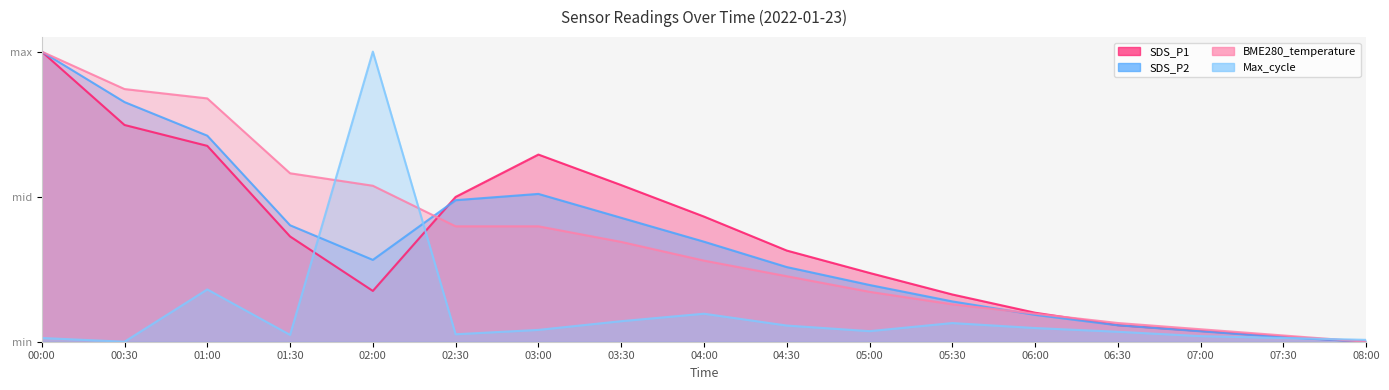

Reading right to left, extract all data points from this chart.

SDS_P1: 0.0	0.0	0.0	0.1	0.1	0.2	0.2	0.3	0.4	0.5	0.6	0.5	0.2	0.4	0.7	0.7	1.0
SDS_P2: 0.0	0.0	0.0	0.1	0.1	0.1	0.2	0.3	0.3	0.4	0.5	0.5	0.3	0.4	0.7	0.8	1.0
BME280_temperature: 0.0	0.0	0.0	0.1	0.1	0.1	0.2	0.2	0.3	0.3	0.4	0.4	0.5	0.6	0.8	0.9	1.0
Max_cycle: 0.0	0.0	0.0	0.0	0.0	0.1	0.0	0.1	0.1	0.1	0.0	0.0	1.0	0.0	0.2	0.0	0.0